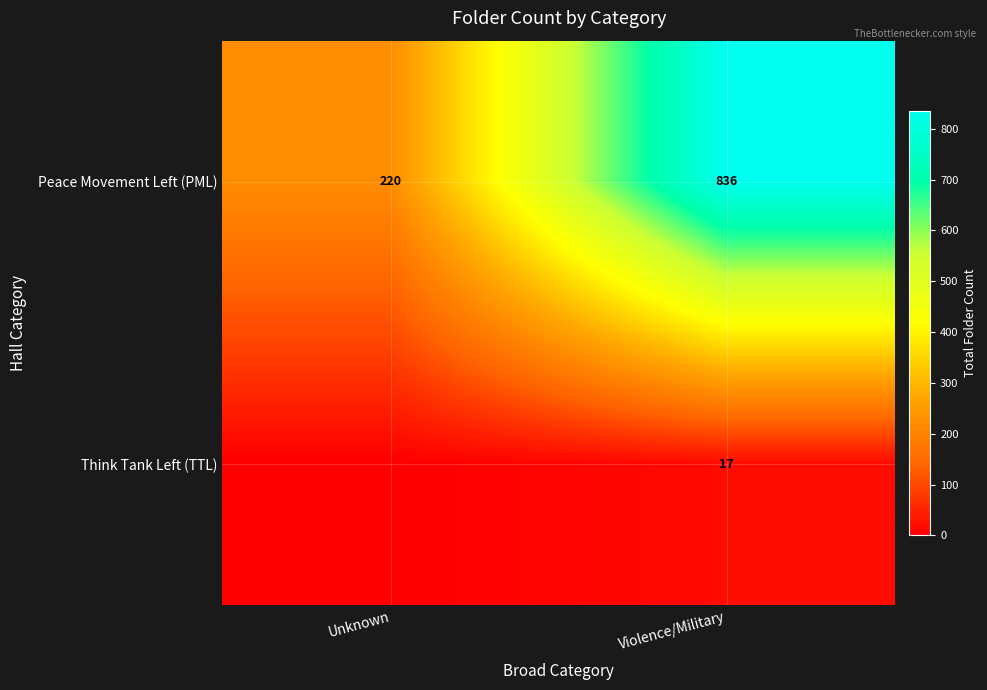

What is the maximum value shown in the chart?

836